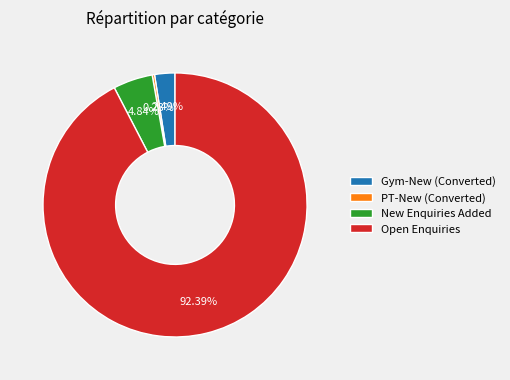

Which slice is the largest?

Open Enquiries